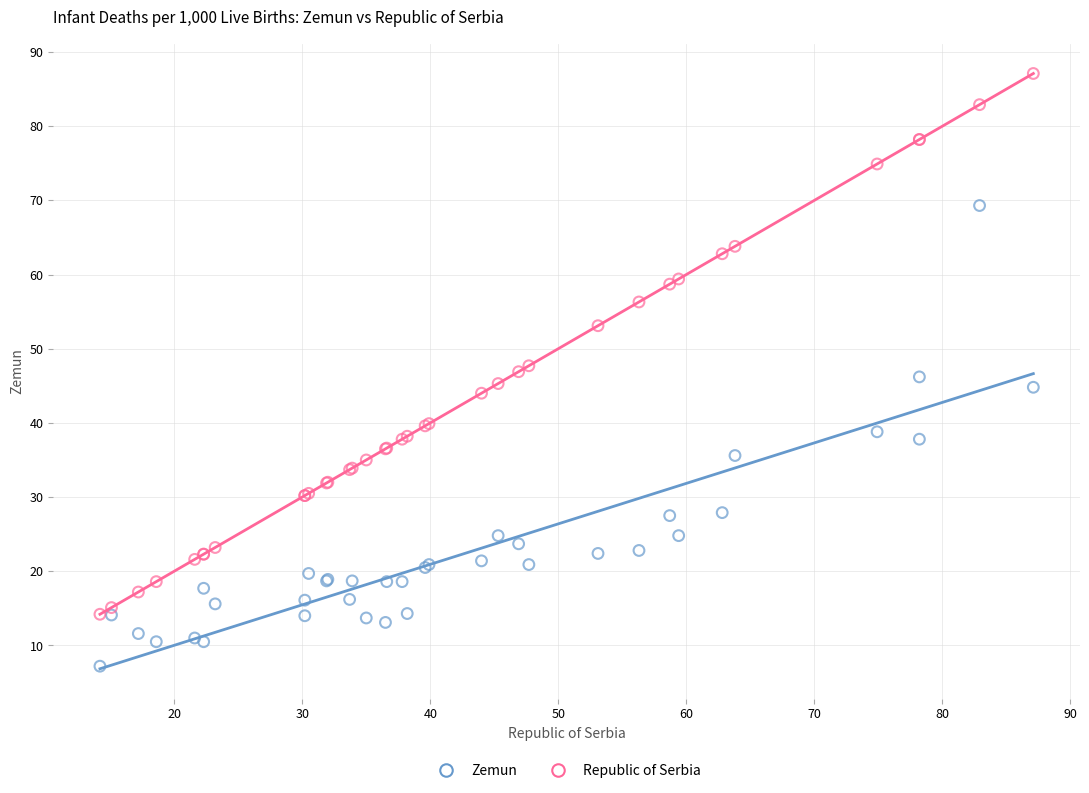

Which series has the largest Y range (max minus min)?

Republic of Serbia